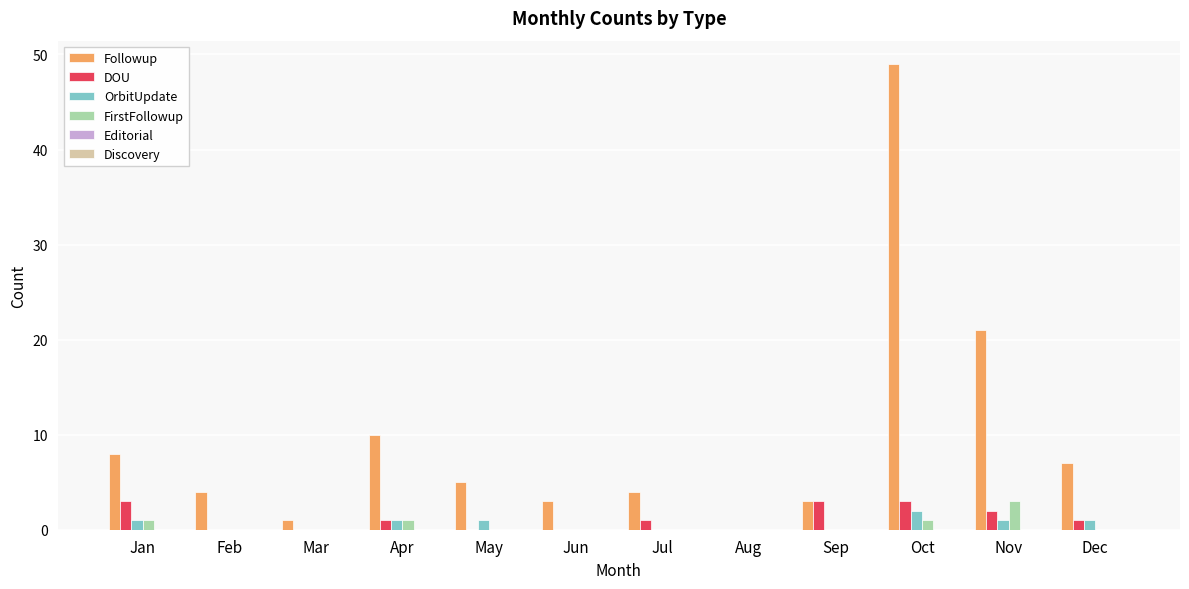

How many categories are shown in the chart?

12